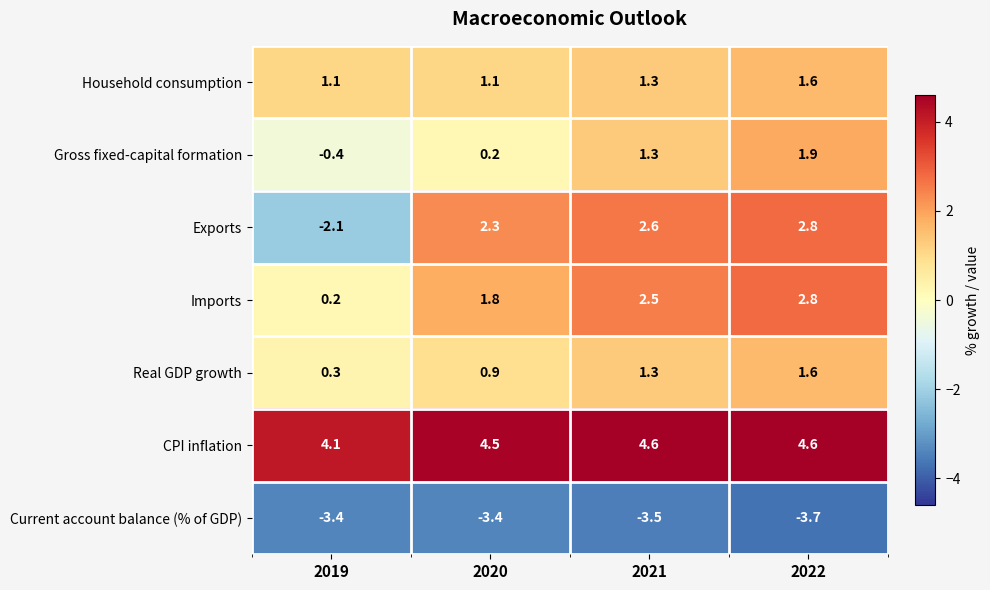

What is the spread (max minus min) of values at 2019?

7.5